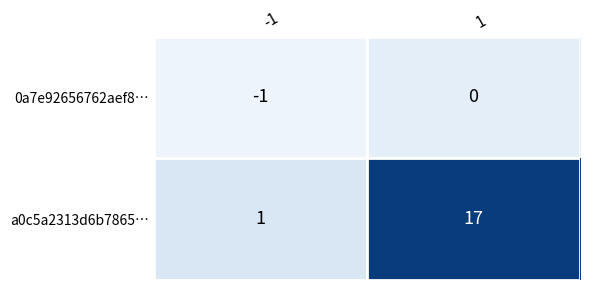

Reading left to right, list all the values displayed in this chart.

0a7e92656762aef8…: -1	0
a0c5a2313d6b7865…: 1	17